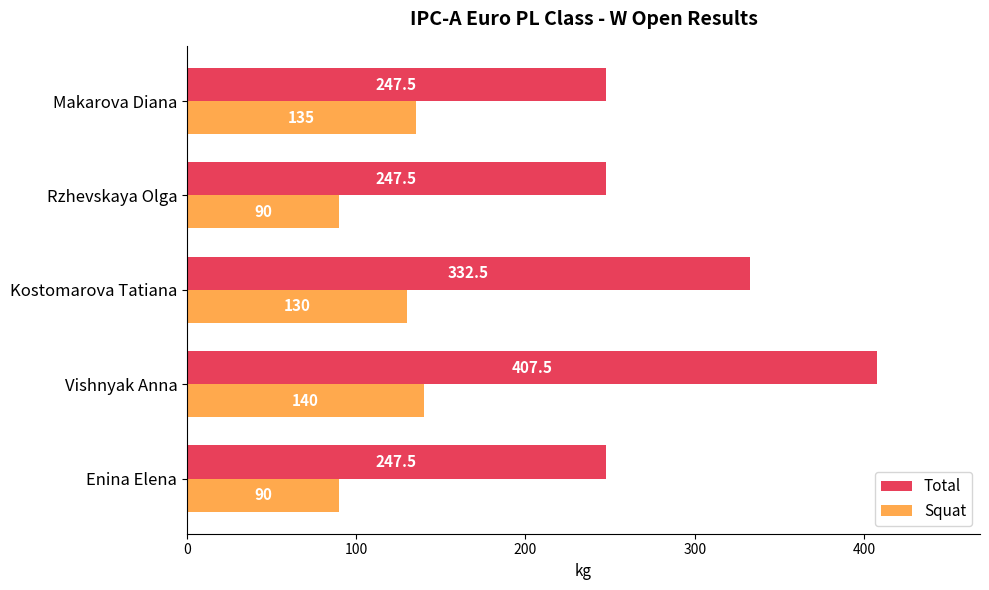

The value of Squat at Kostomarova Tatiana is 216.7. True or false?

False